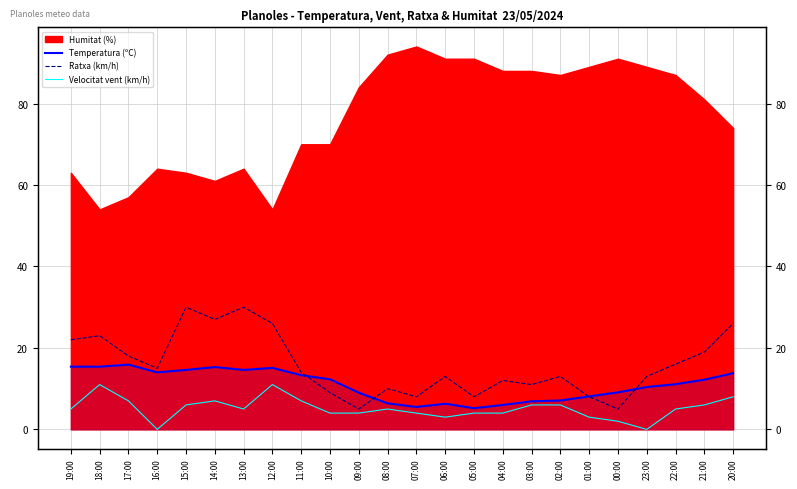

True or false: Velocitat vent (km/h) has a value of 0.0 at 23:00.

True